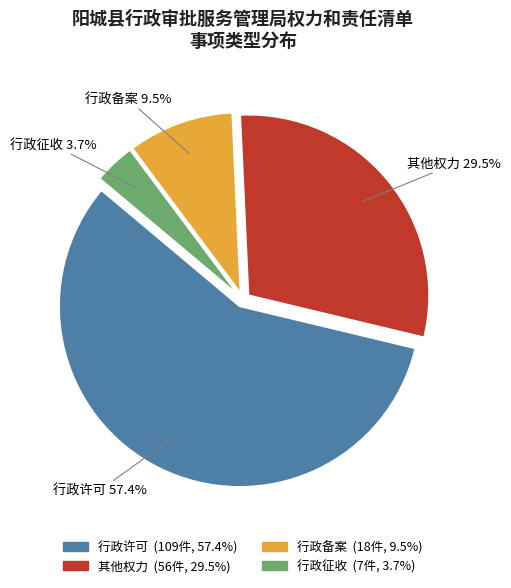

What is the majority slice?

行政许可